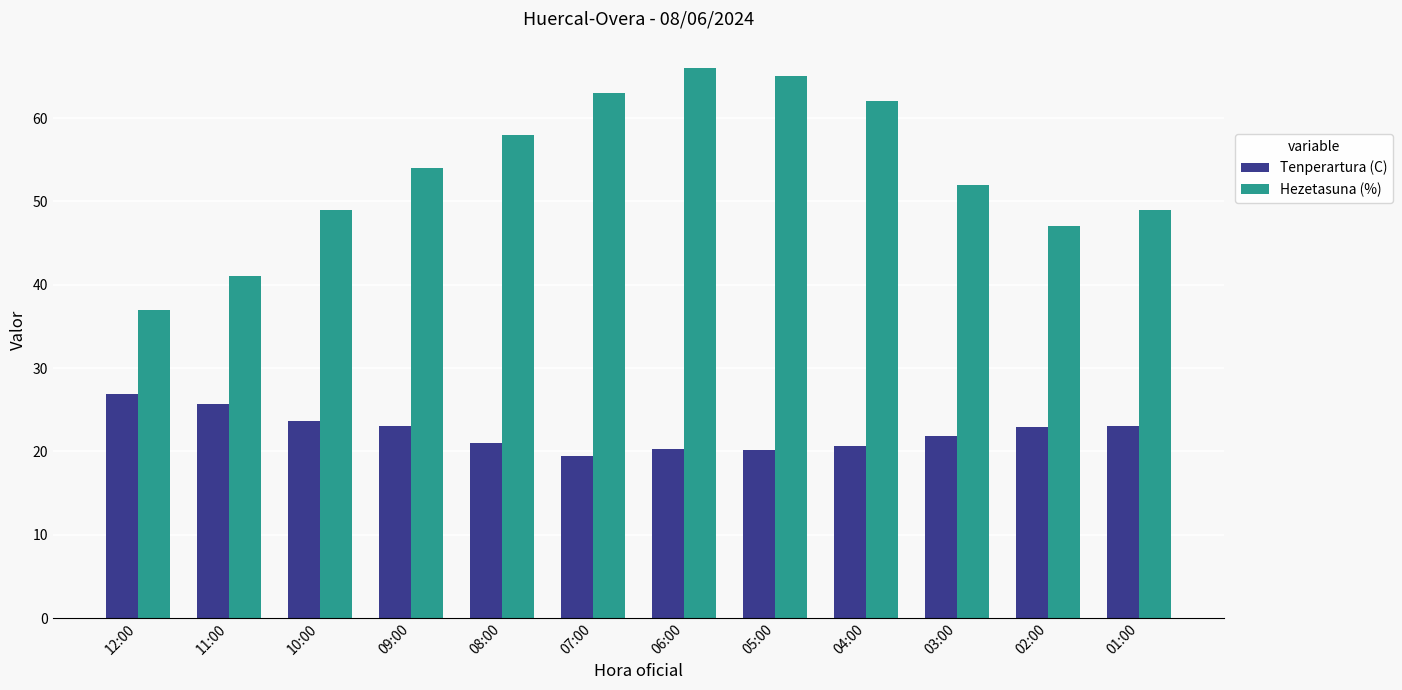

Rank the series by their average value, from lowest to highest.

Tenperartura (C), Hezetasuna (%)